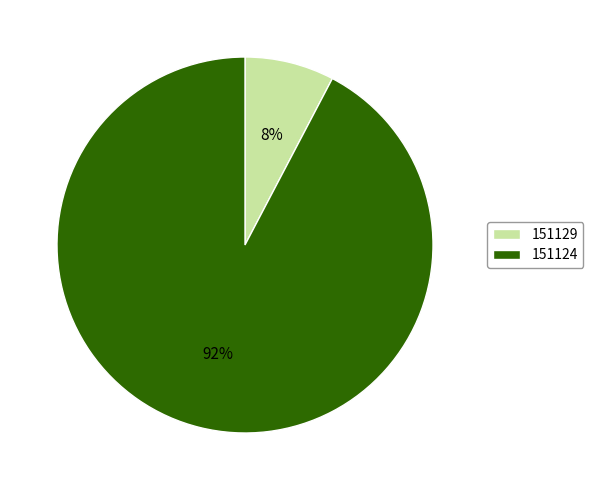

To the nearest percent, what portion does 151124 represent?

92%